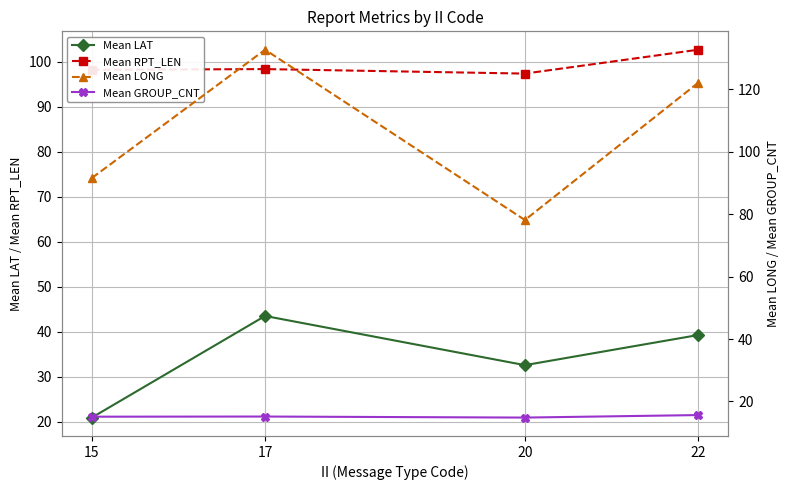

What is the lowest value of the Mean GROUP_CNT series?

14.8